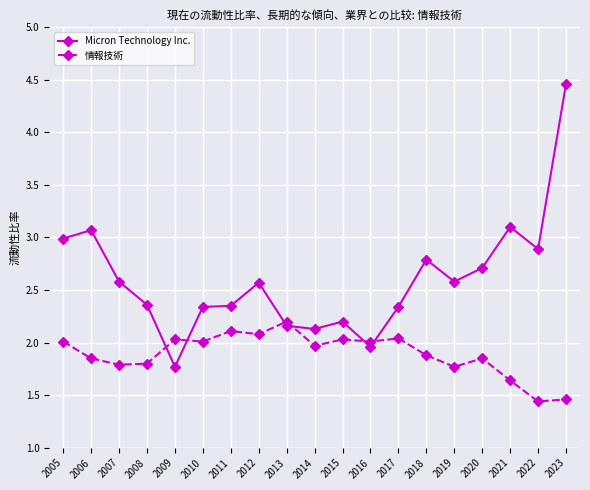

What is the value of the Micron Technology Inc. point at the 18th from the left?

2.9